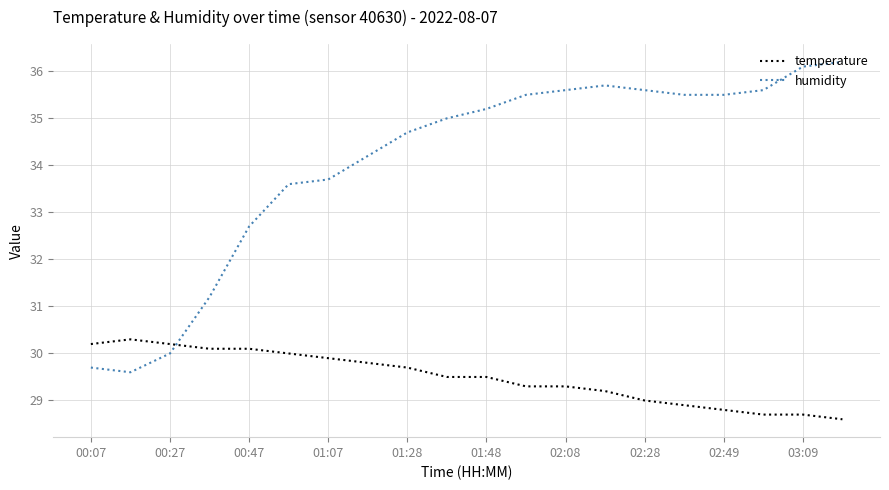

What is the minimum value shown in the chart?

28.6